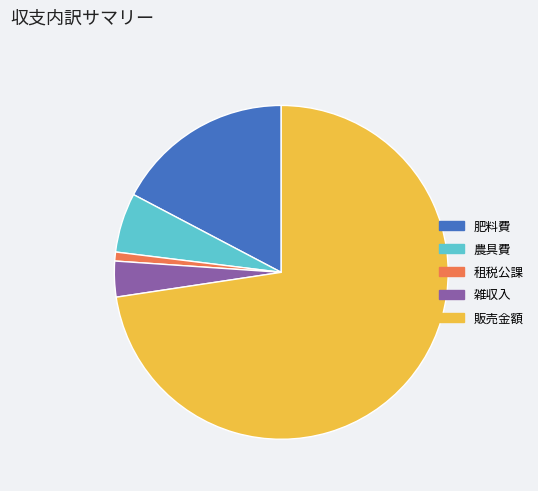

Does 販売金額 represent more than half of the total?

Yes